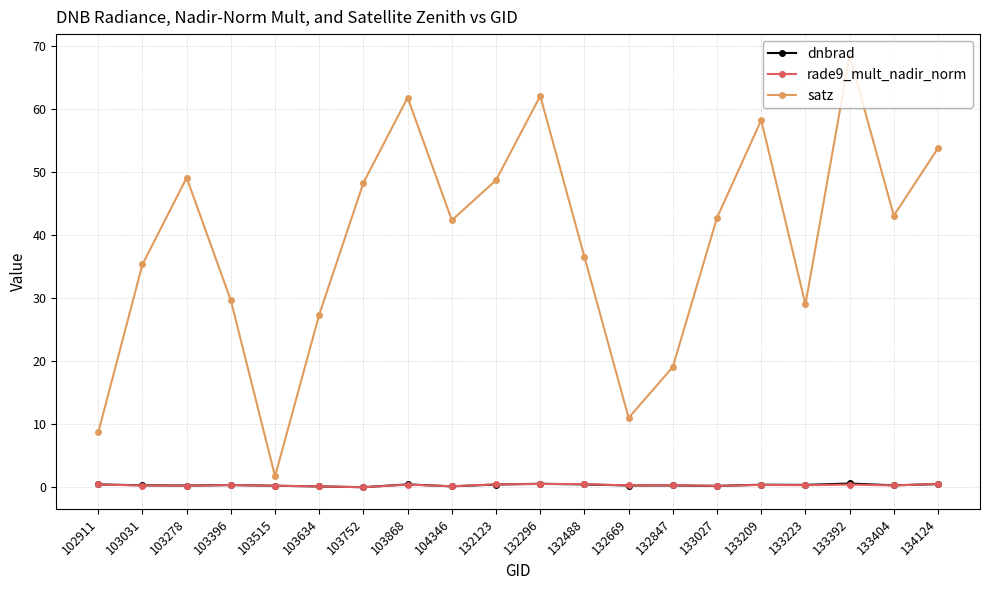

What is the value of the satz point at the 2nd from the left?

35.3